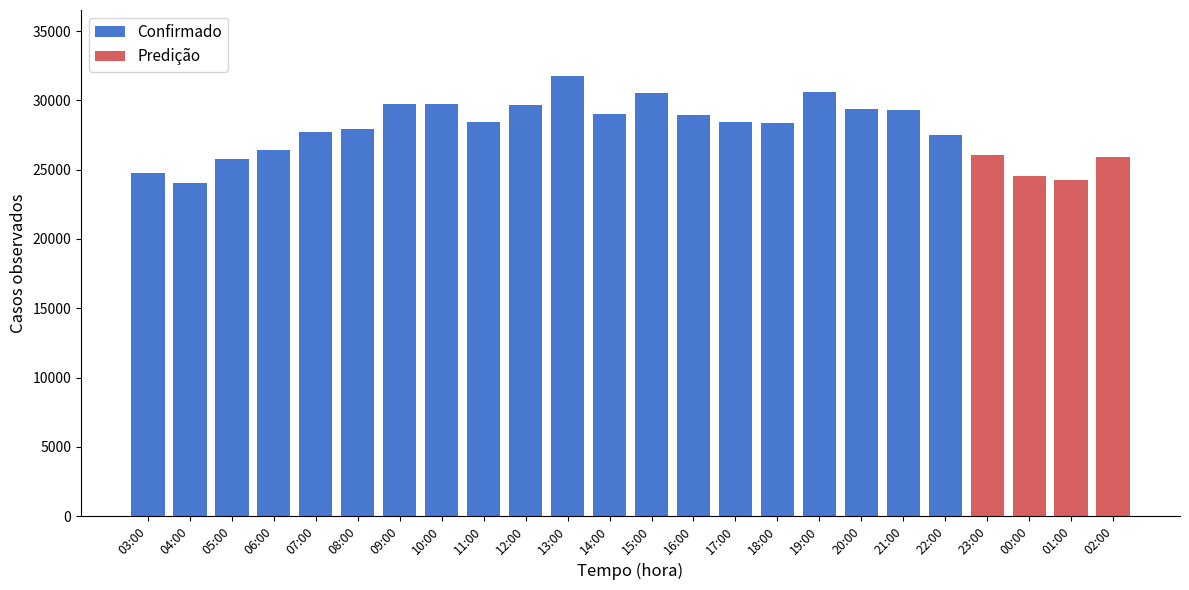

How many bars are there in total?

24